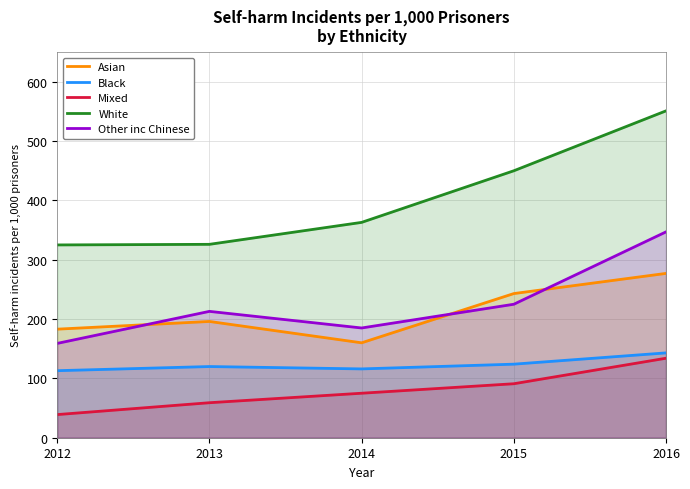

What value does the Black series have at 2015, to the nearest 5?

125